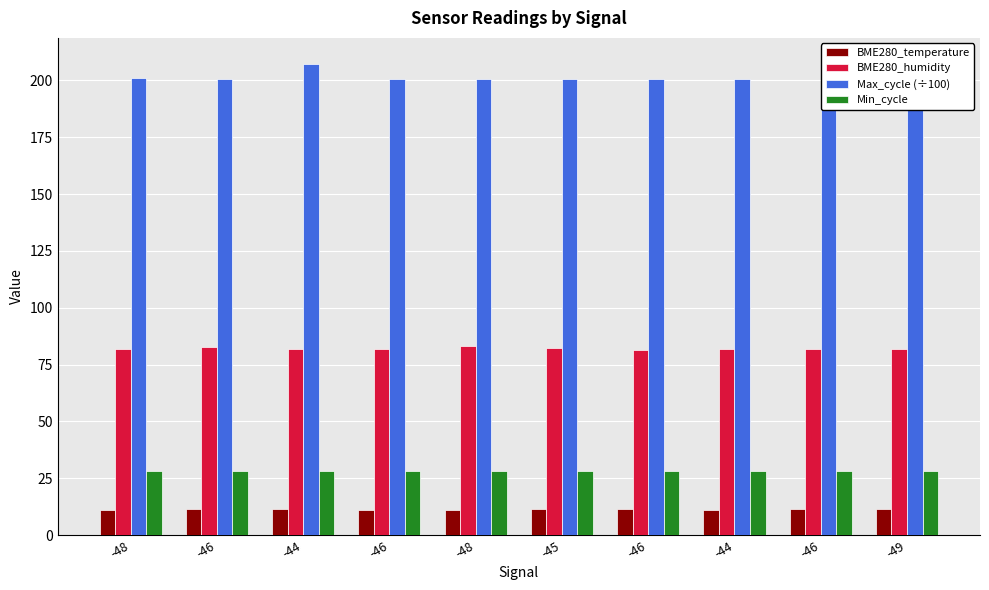

The BME280_humidity series shows 82.0 at -48. True or false?

True